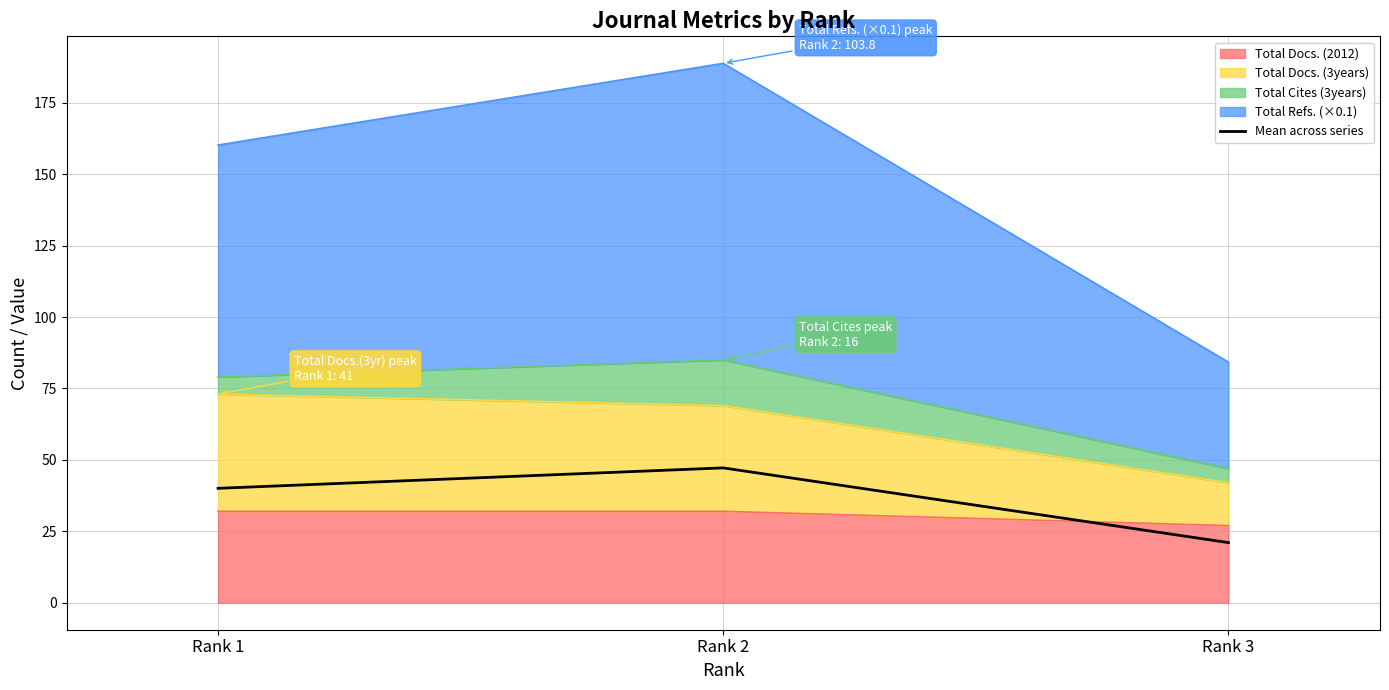

What is the sum of the values at Rank 1 and Rank 2?

87.2